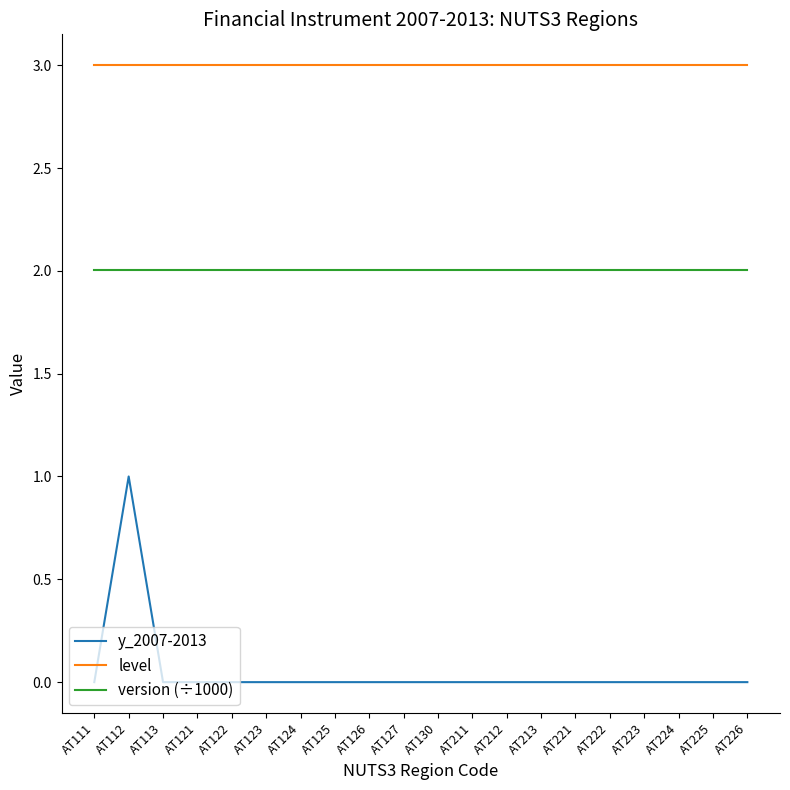

Count the number of data series in this chart.

3